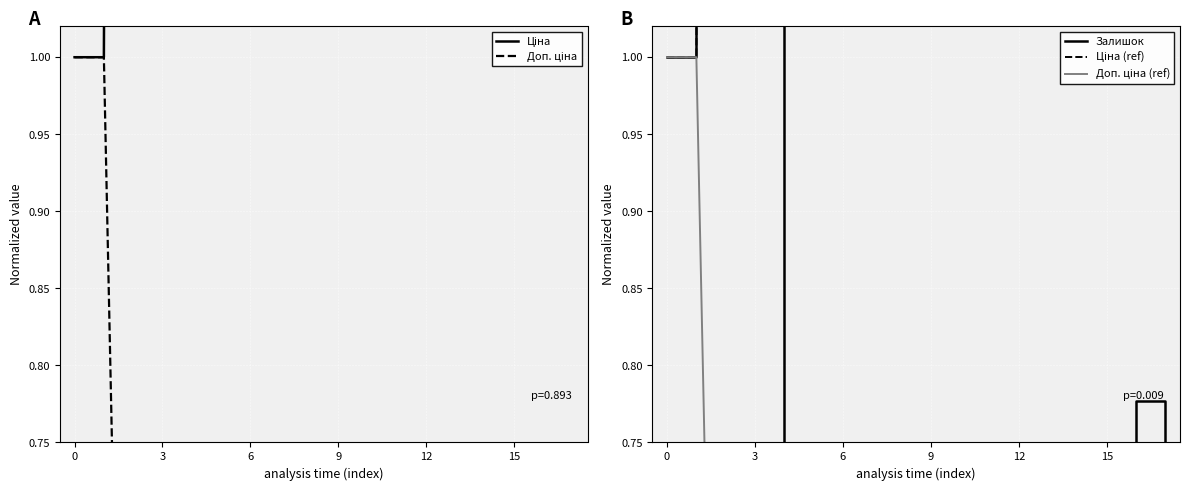

Count the number of data series in this chart.

5